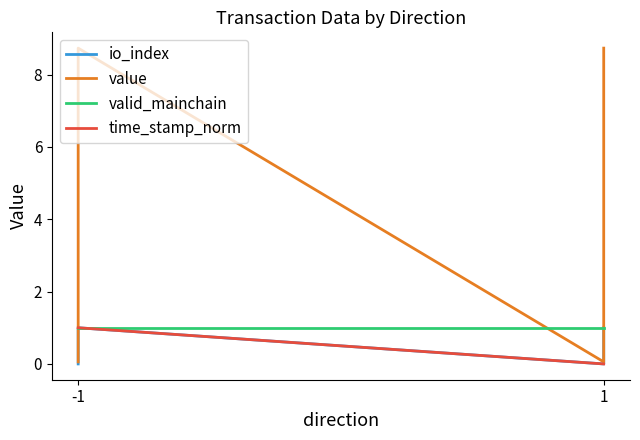

True or false: io_index has more than 1 interior local peaks.

False